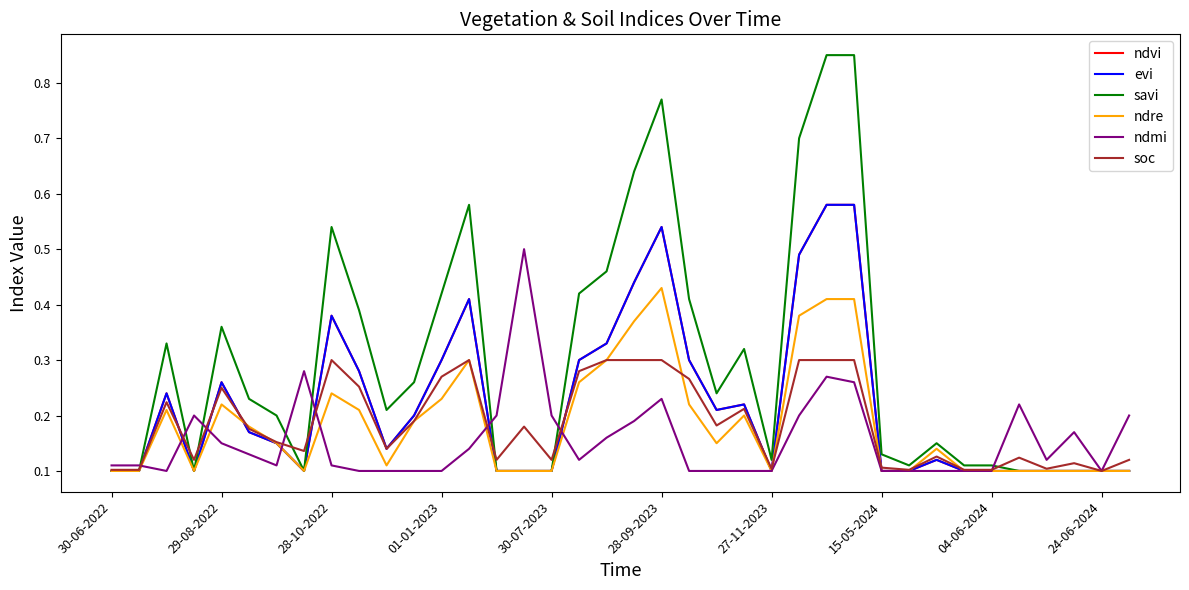

In savi, how many points are higher than both neighbors (excluding endpoints)?

7